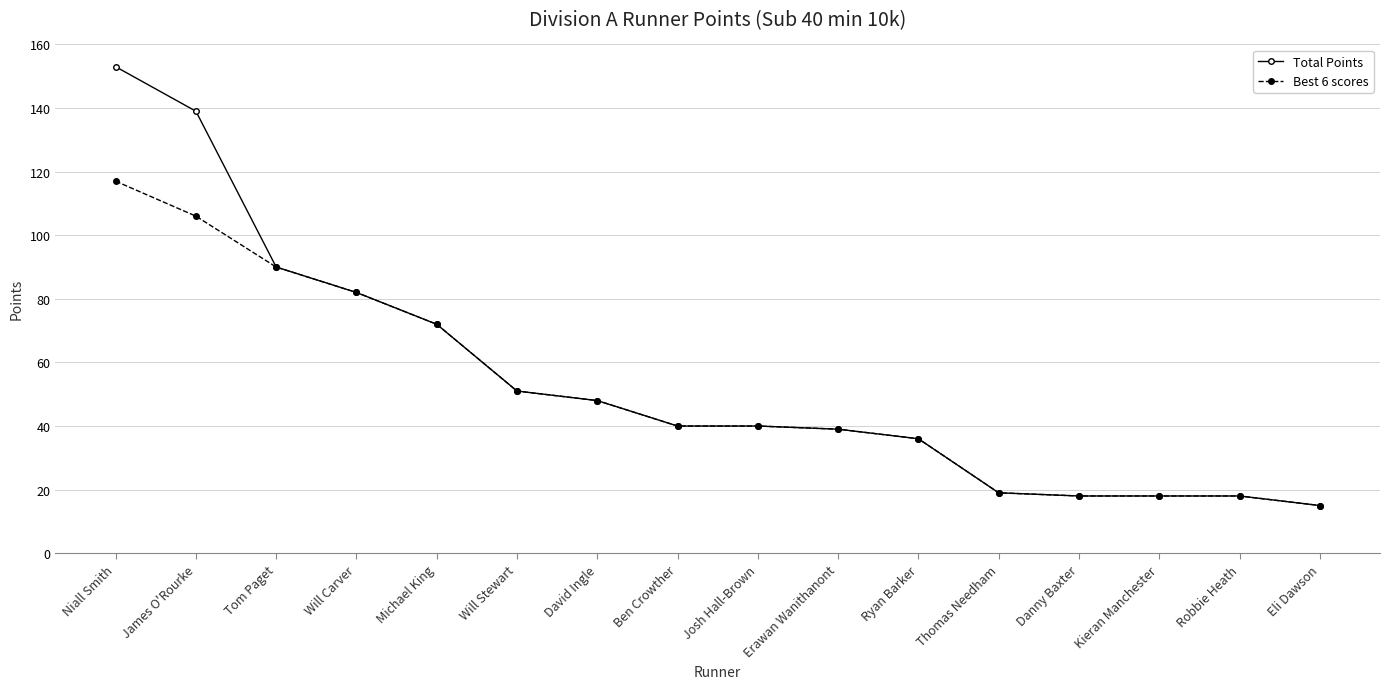

What is the maximum value shown in the chart?

153